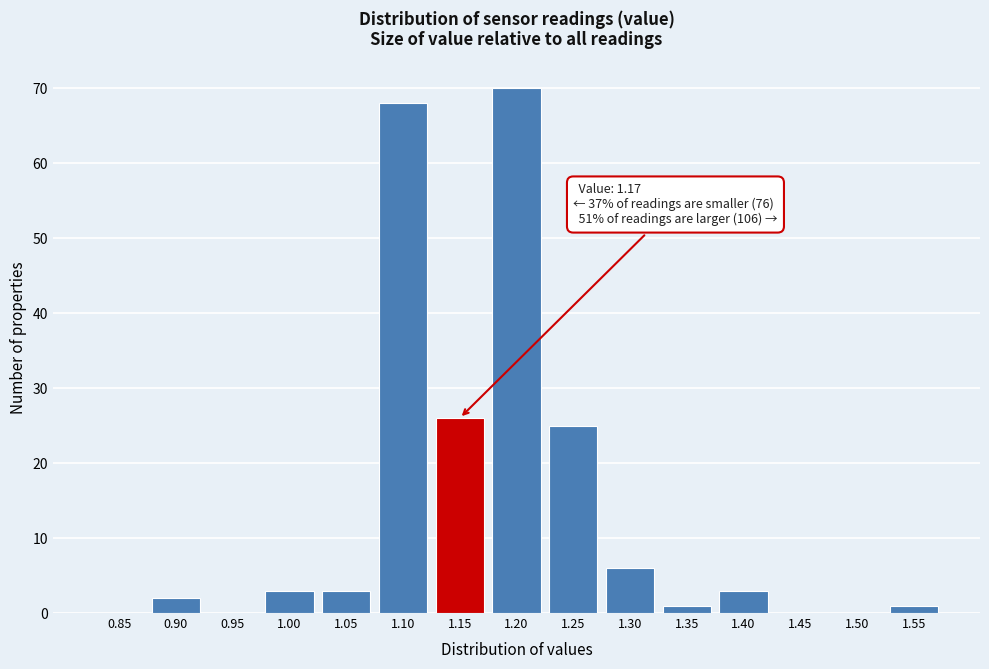

Reading left to right, extract all data points from this chart.

0.85=0	0.90=2	0.95=0	1.00=3	1.05=3	1.10=68	1.15=26	1.20=70	1.25=25	1.30=6	1.35=1	1.40=3	1.45=0	1.50=0	1.55=1